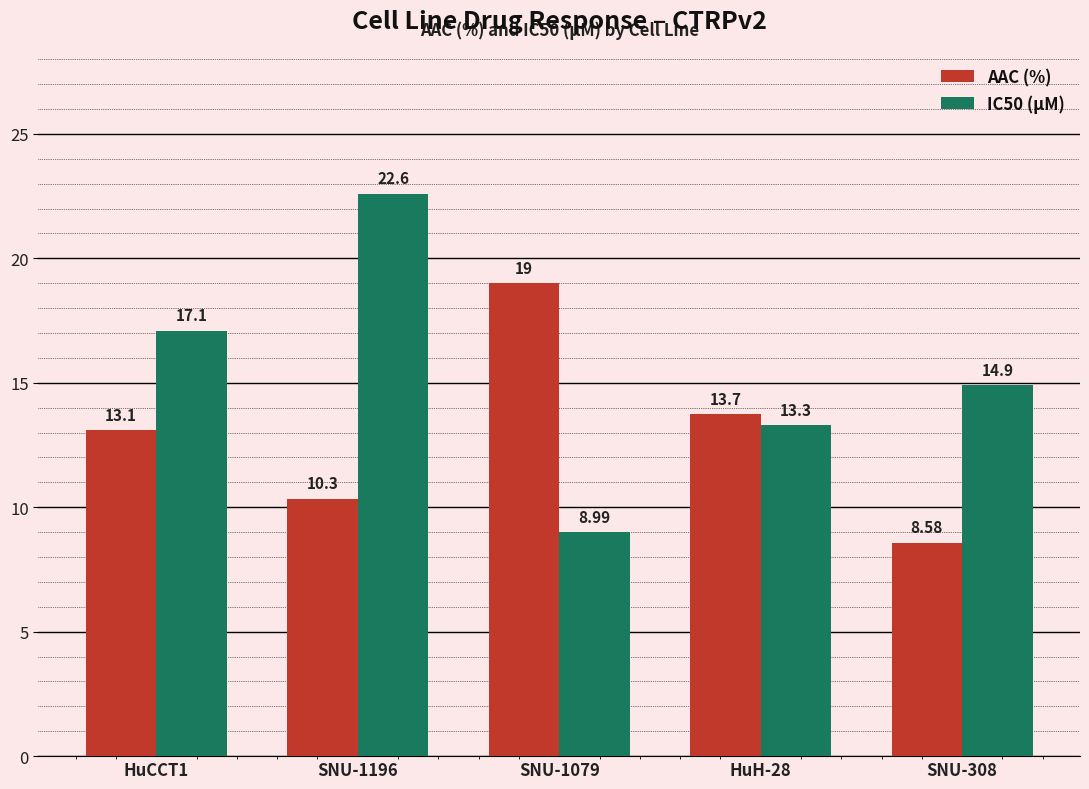

At which category is the sum across all series the highest?

SNU-1196